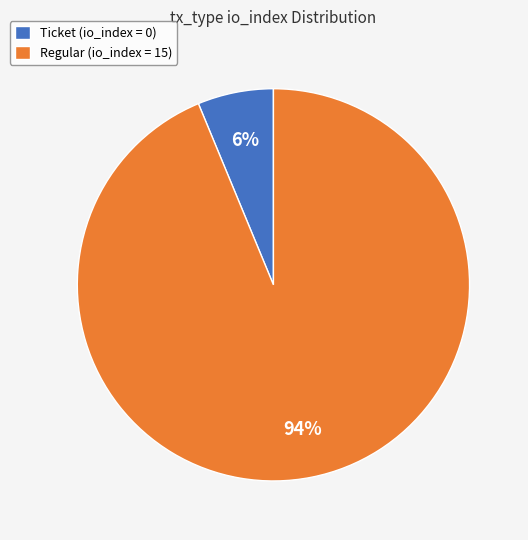

Is it true that Ticket (io_index = 0) is 19% of the pie?

False